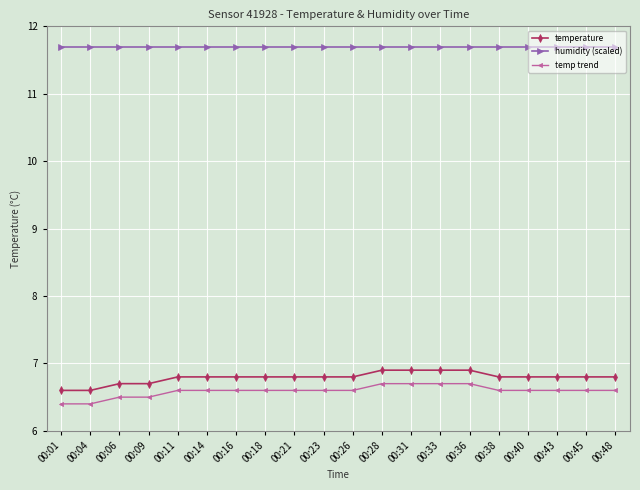

What is the difference between the highest and lowest values at 00:43?

5.1